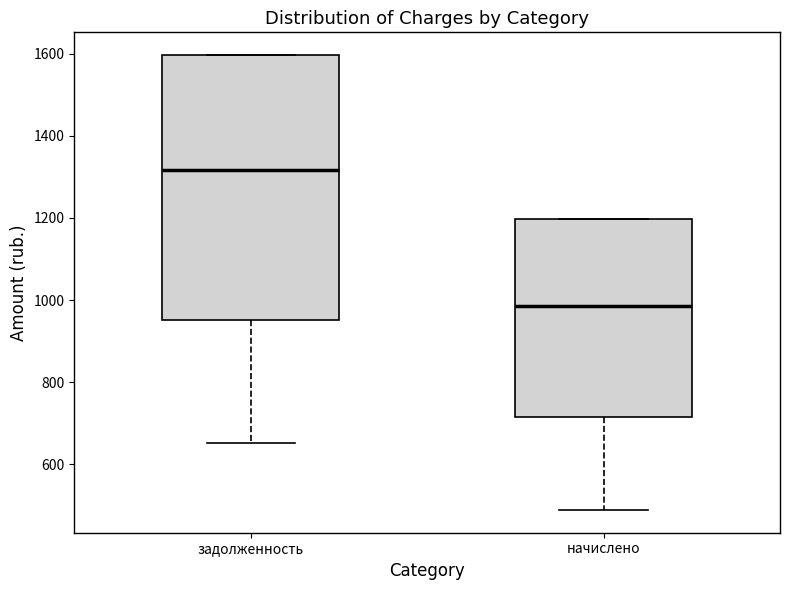

Reading left to right, transcribe this box plot: for each box, give where its median line is, the range the box spans, and where its two whiskers end, as read against the y-axis. The values are not printed on the chart, so give them approximately, as read against the axis.

задолженность: median 1320, box 960 to 1600, whiskers 660 to 1600
начислено: median 980, box 720 to 1200, whiskers 480 to 1200